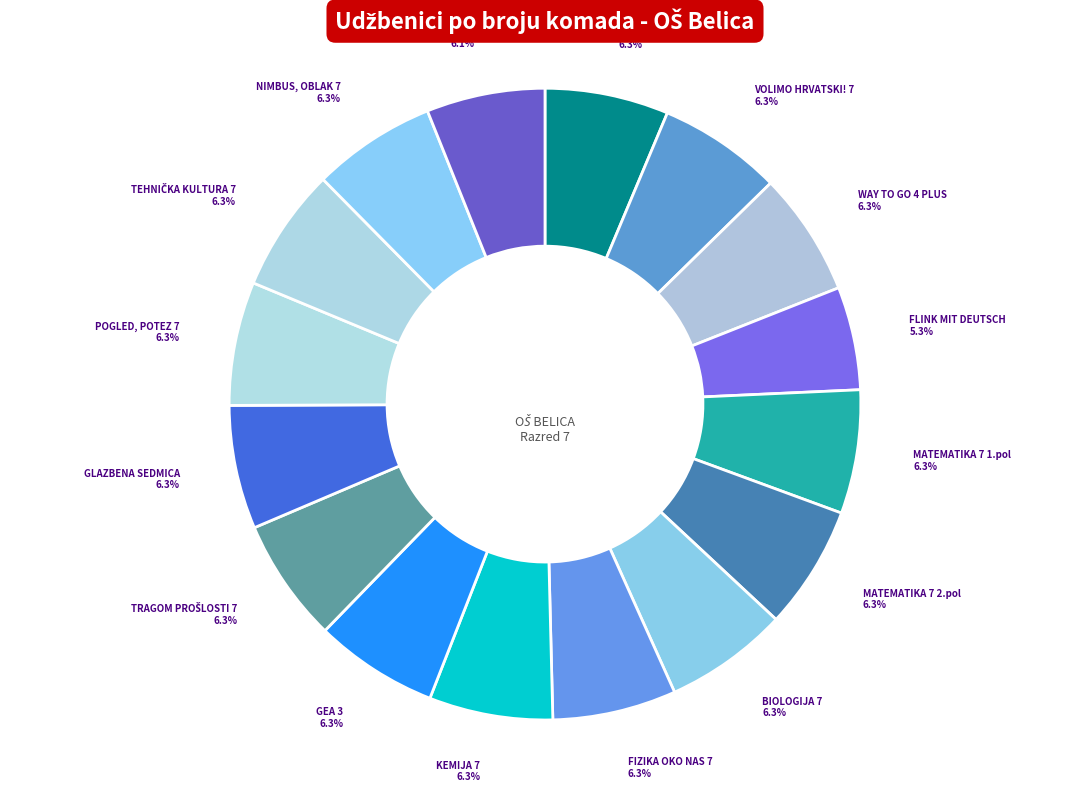

Which category has the smallest portion of the pie?

FLINK MIT DEUTSCH